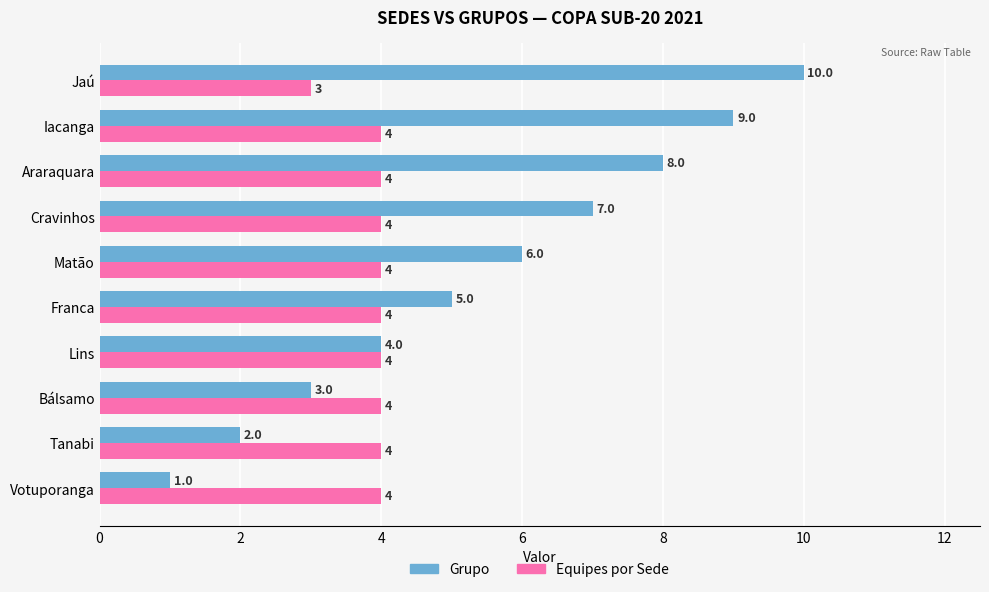

The Grupo series shows 6 at Lins. True or false?

False